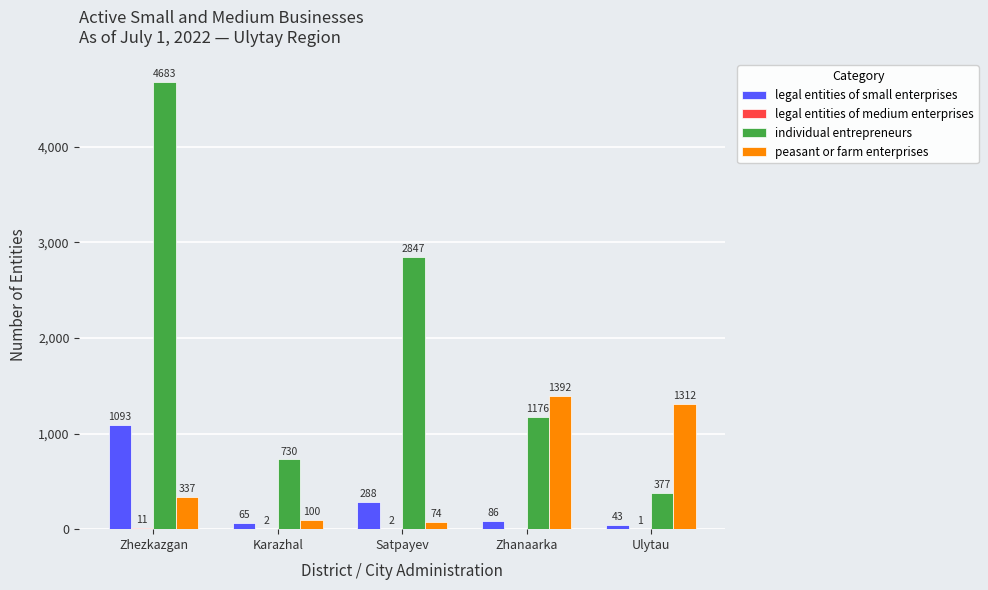

What is the sum of the individual entrepreneurs values at Ulytau and Karazhal?

1107